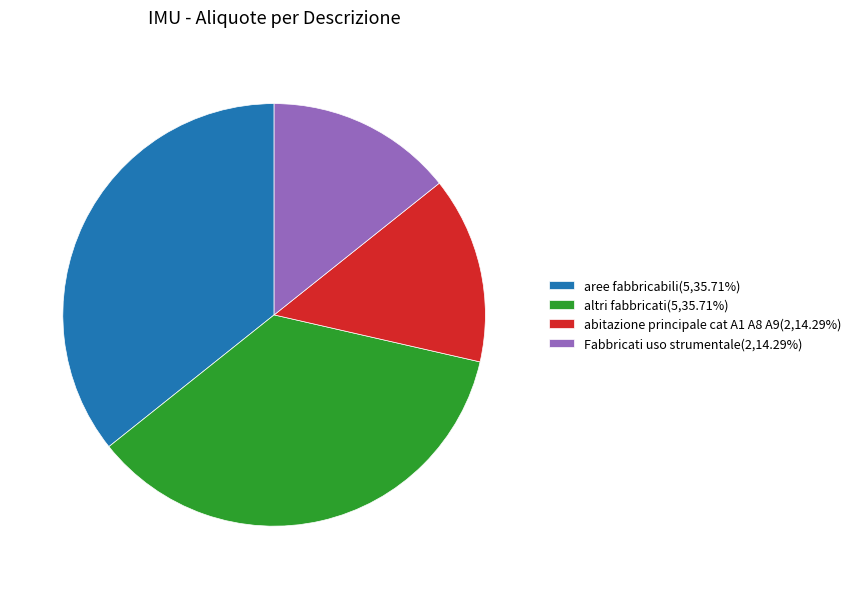

What is the ratio of the value at aree fabbricabili(5,35.71%) to the value at Fabbricati uso strumentale(2,14.29%)?

2.5